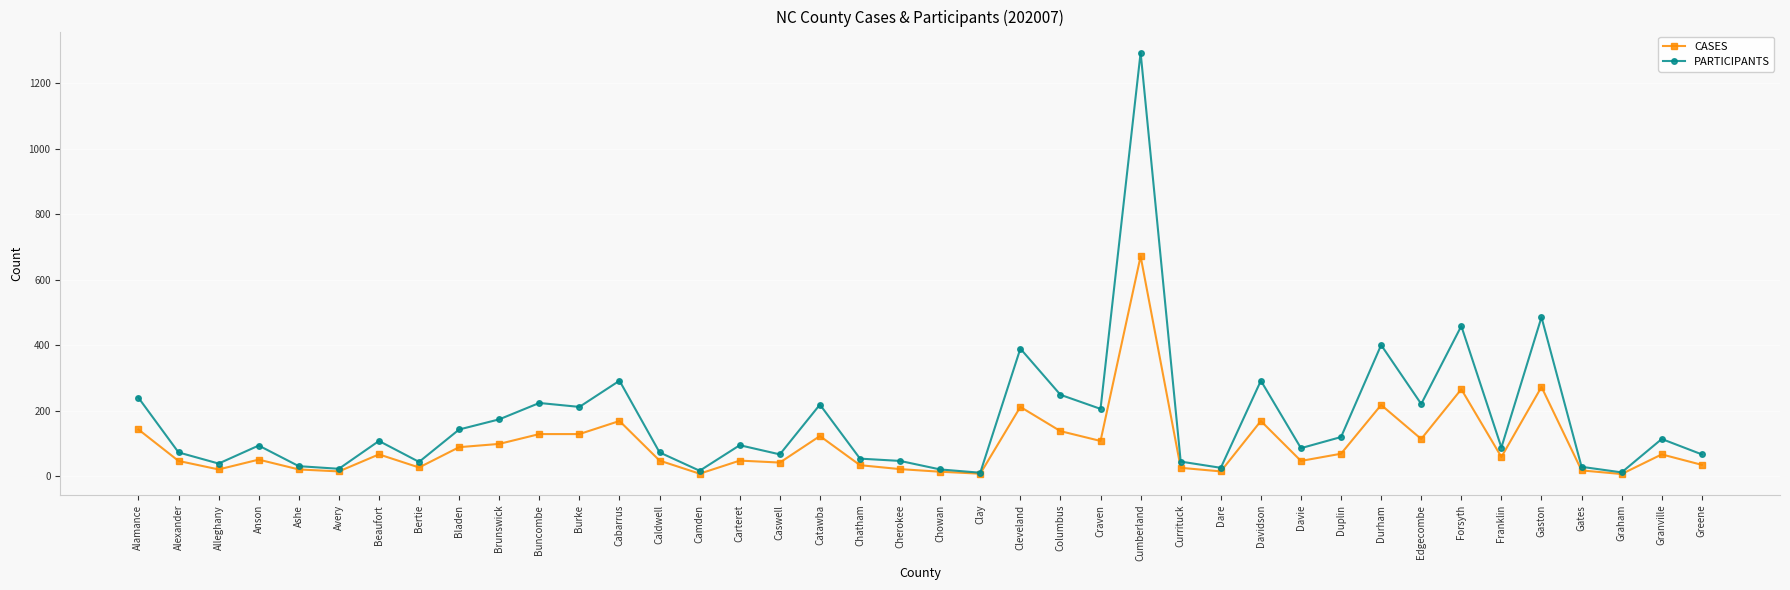

True or false: PARTICIPANTS has more than 0 interior local peaks.

True